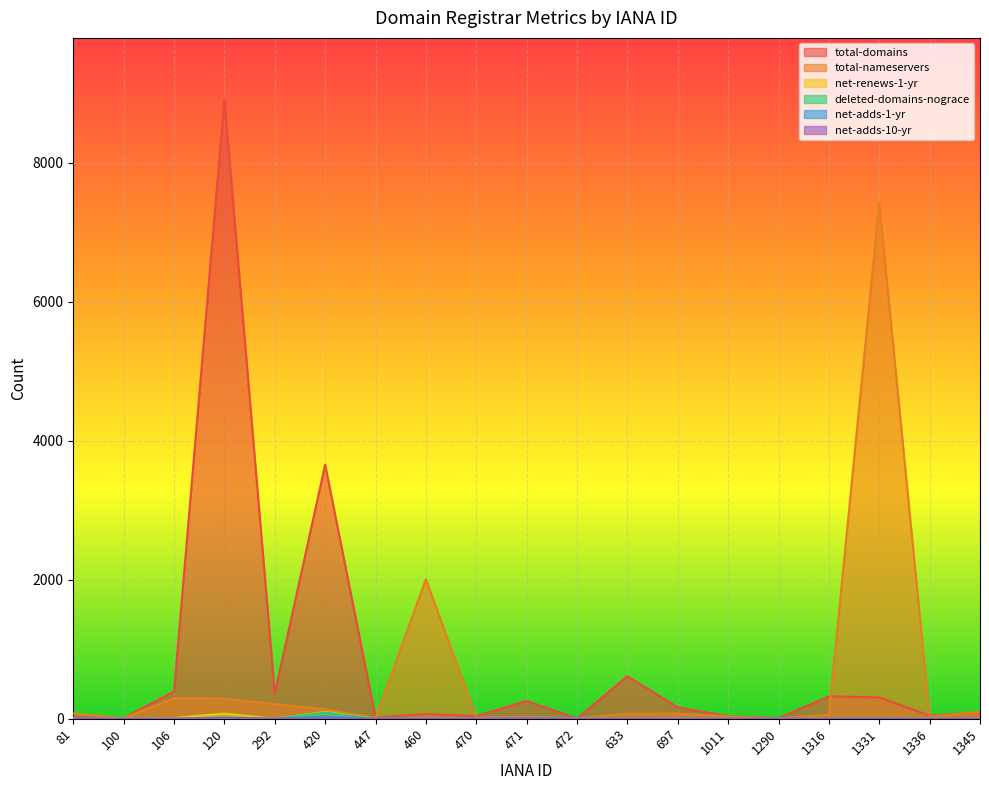

How many data points in net-renews-1-yr are less than 1?

9